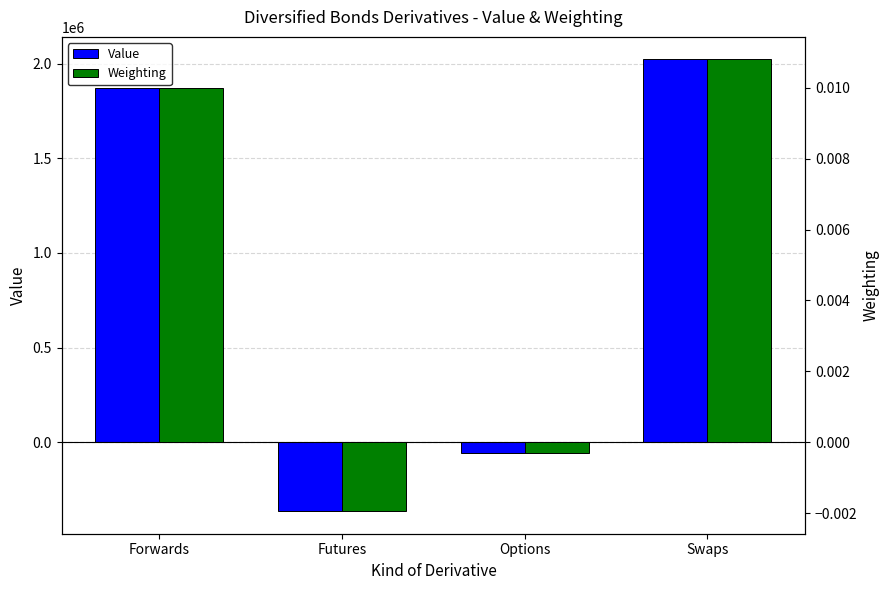

At which category is the sum across all series the highest?

Swaps